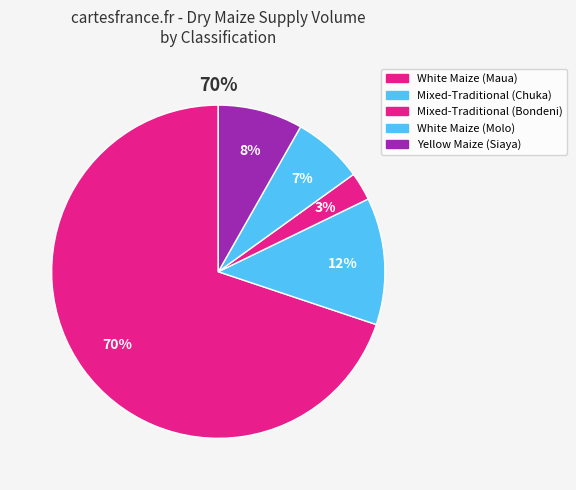

Which slice is the smallest?

Mixed-Traditional (Bondeni)